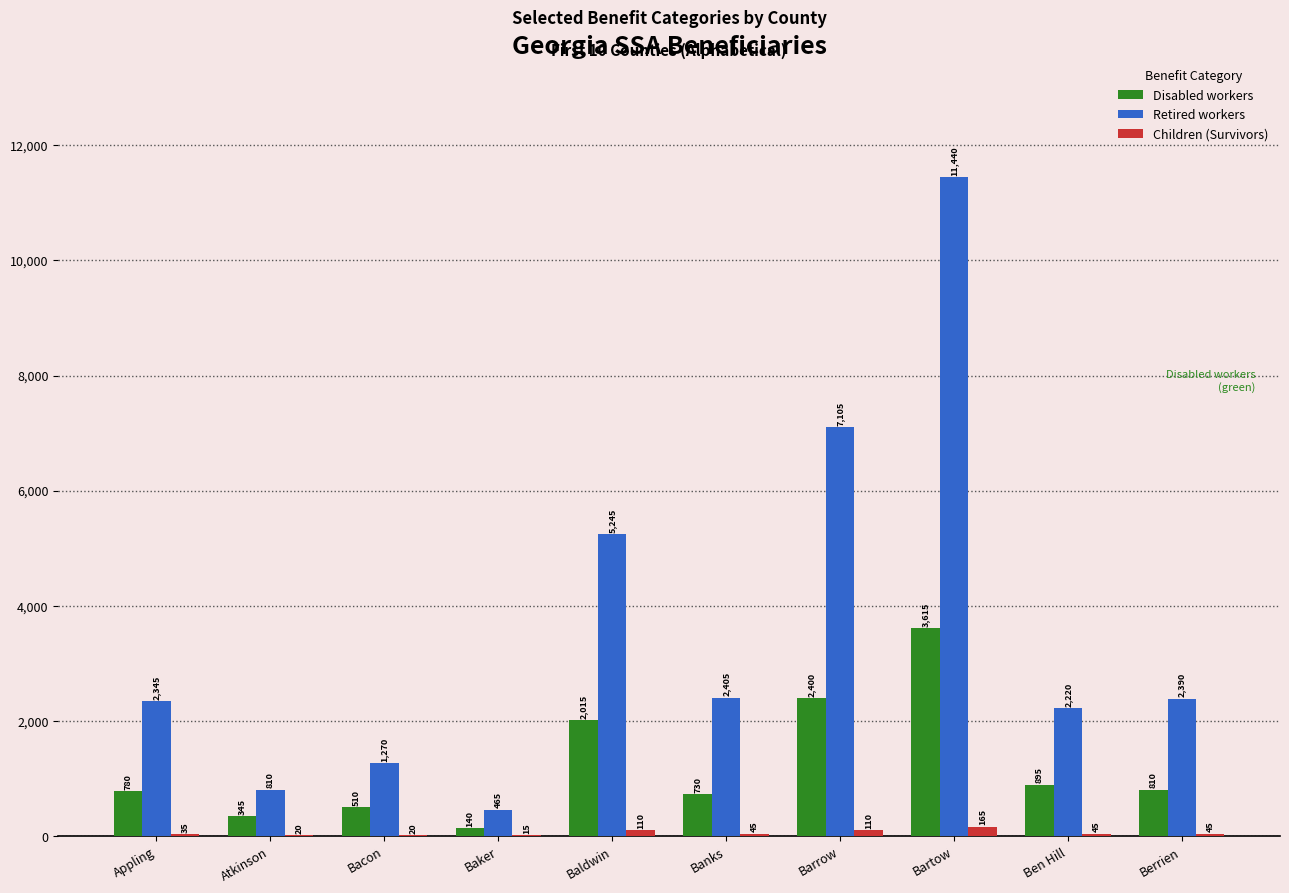

How many groups of bars are there?

10